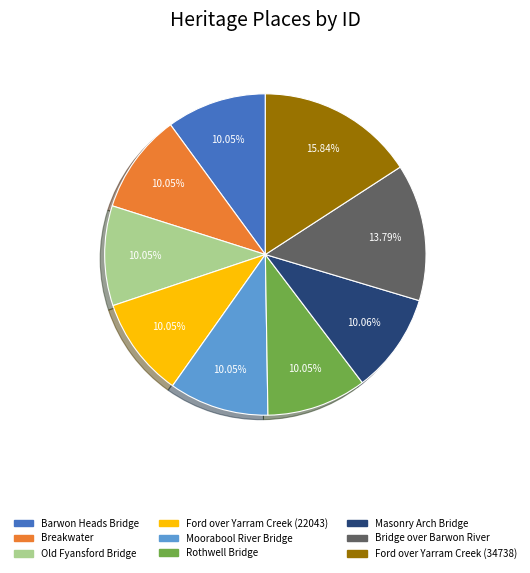

Is there a majority slice in this chart?

No